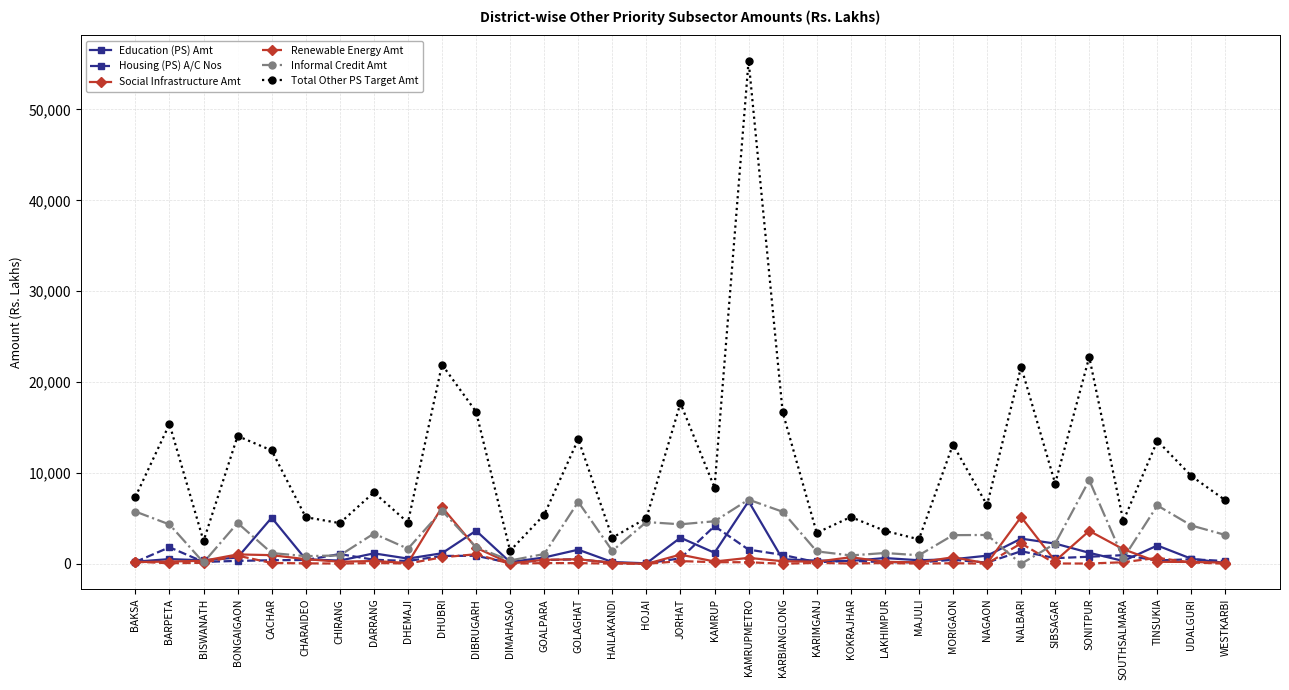

What is the maximum value shown in the chart?

55371.6